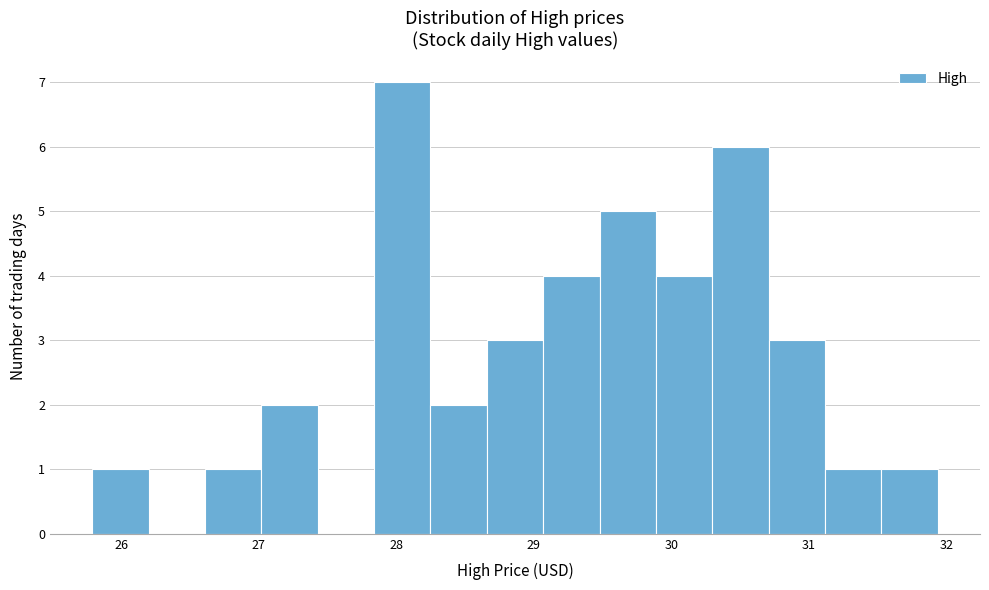

Reading left to right, list every bar in this chart as the range it spans on the x-axis followed by its height. Neither the bar edges nor the heights are printed on the chart, so give them approximately, as read against the axes.

25.8 to 26.2: 1
26.2 to 26.6: 0
26.6 to 27.0: 1
27.0 to 27.4: 2
27.4 to 27.8: 0
27.8 to 28.2: 7
28.2 to 28.7: 2
28.7 to 29.1: 3
29.1 to 29.5: 4
29.5 to 29.9: 5
29.9 to 30.3: 4
30.3 to 30.7: 6
30.7 to 31.1: 3
31.1 to 31.5: 1
31.5 to 31.9: 1